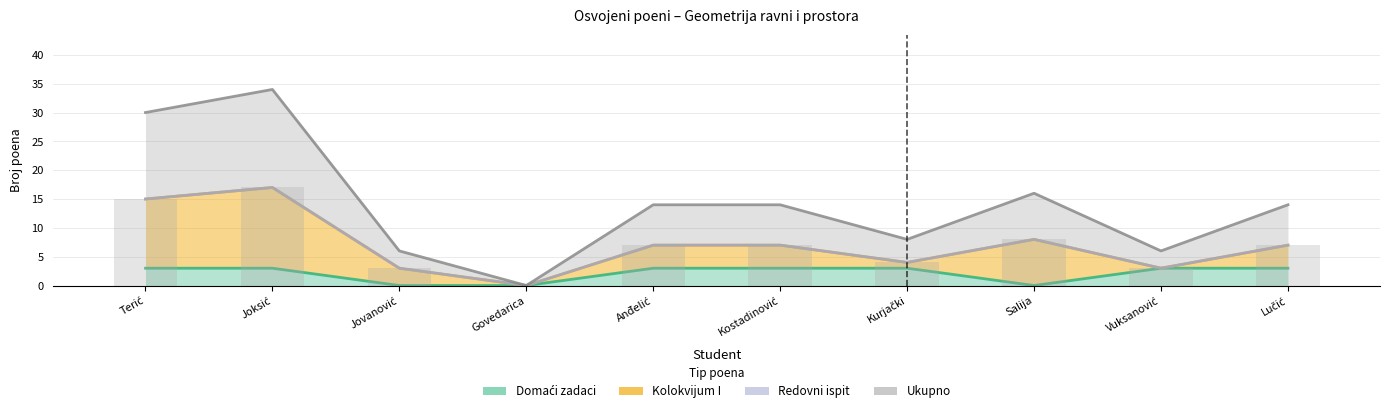

How many values in Ukupno are above zero?

9